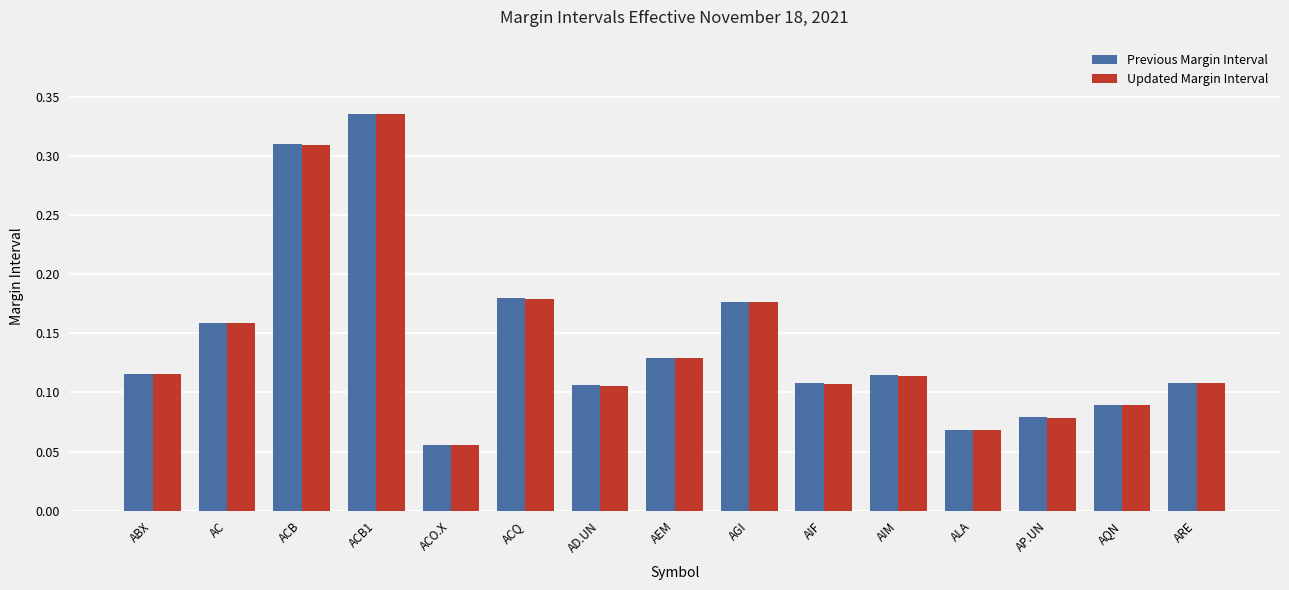

What position from the right is ACO.X?

11